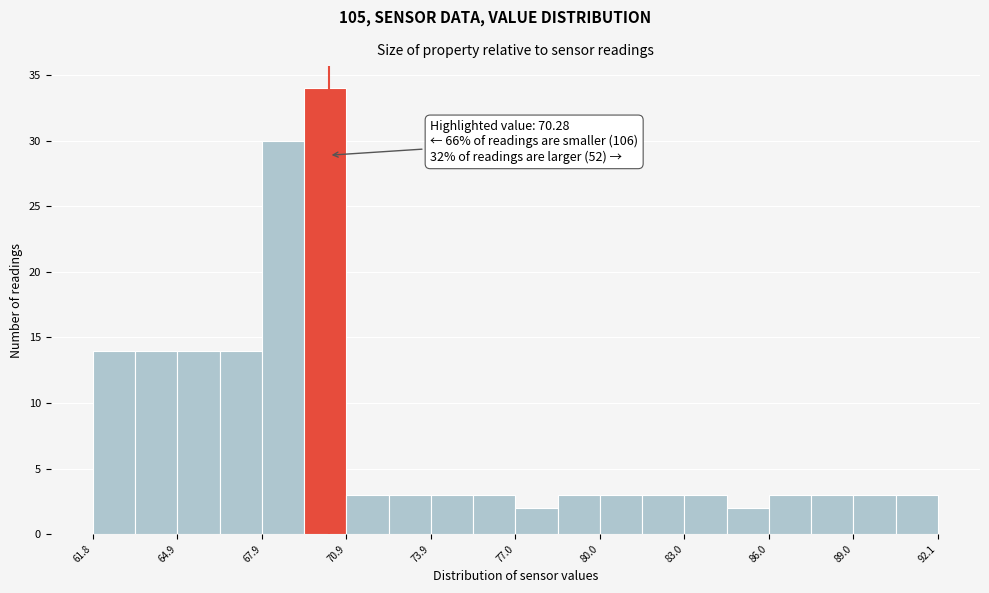

Around what value on the x-axis is the tallest bar? Give the approximate position of its centre, as read against the axis.

70.0